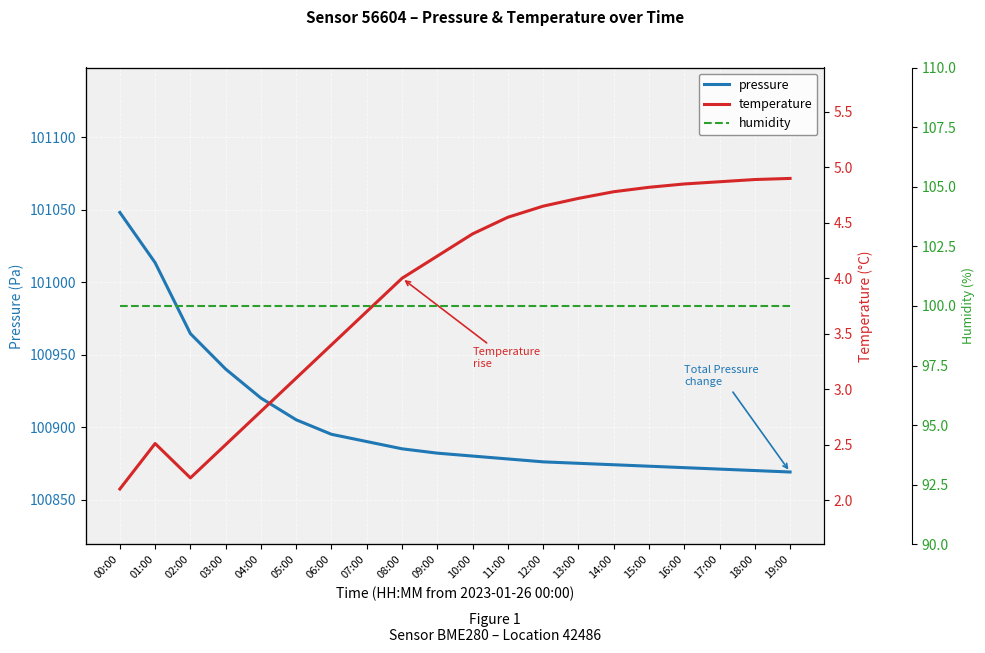

Does the chart display data point markers on the line(s)?

No